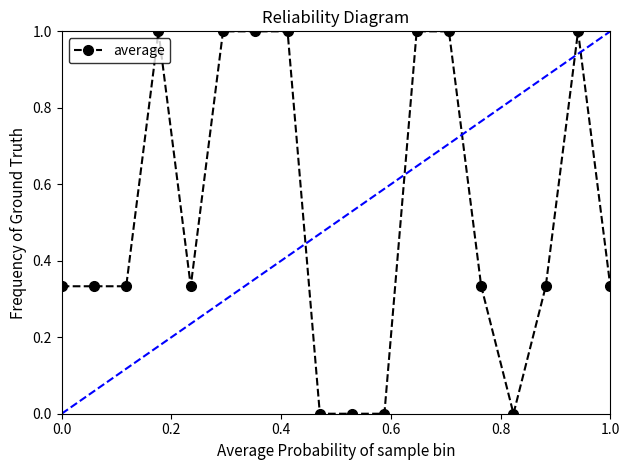

Is this an area chart (filled region under the line)?

No